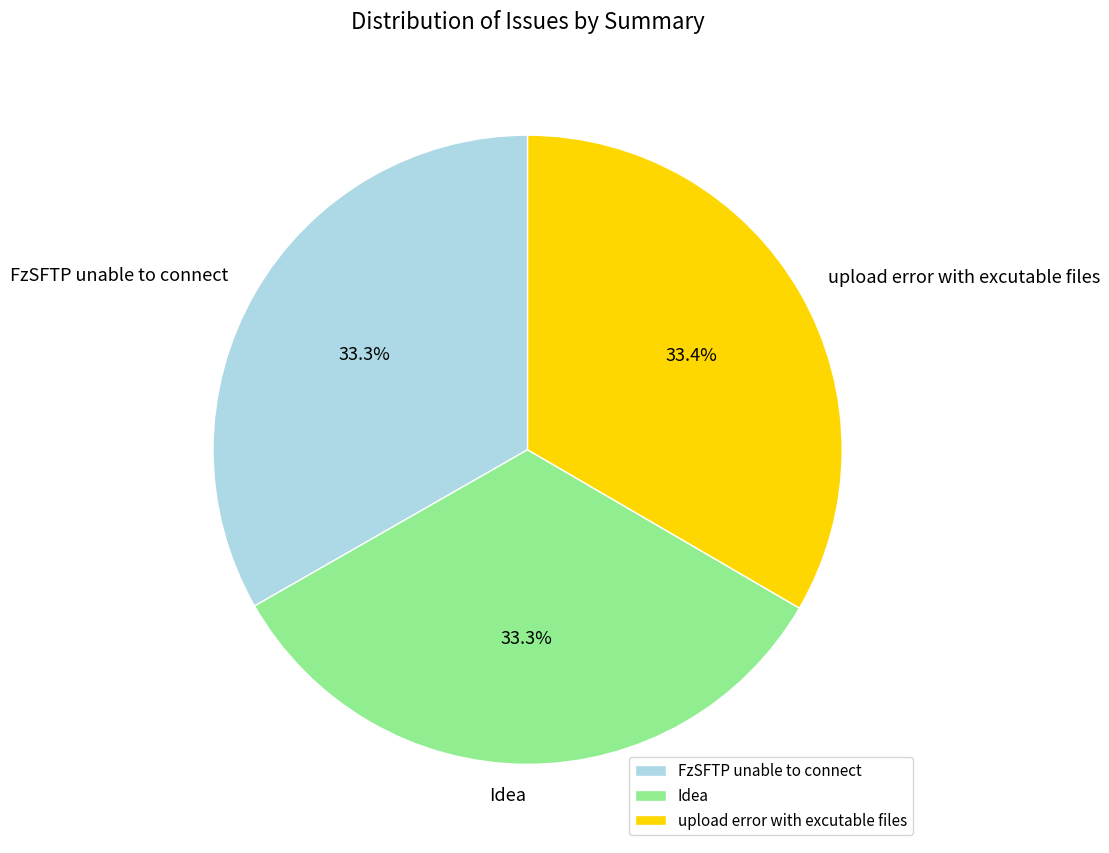

Does any single category account for the majority?

No